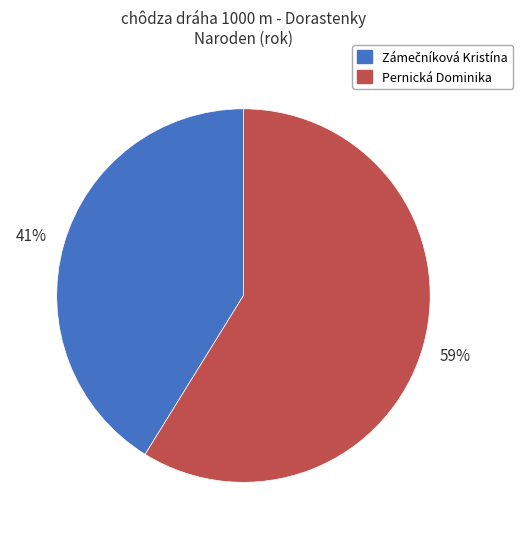

Does any single category account for the majority?

Yes